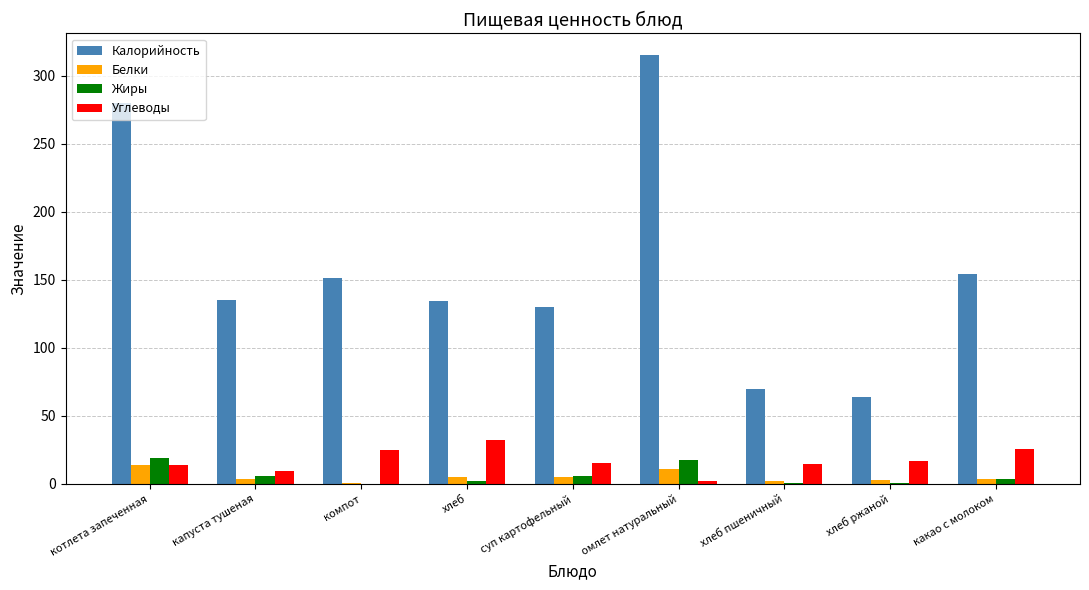

Count the number of data series in this chart.

4